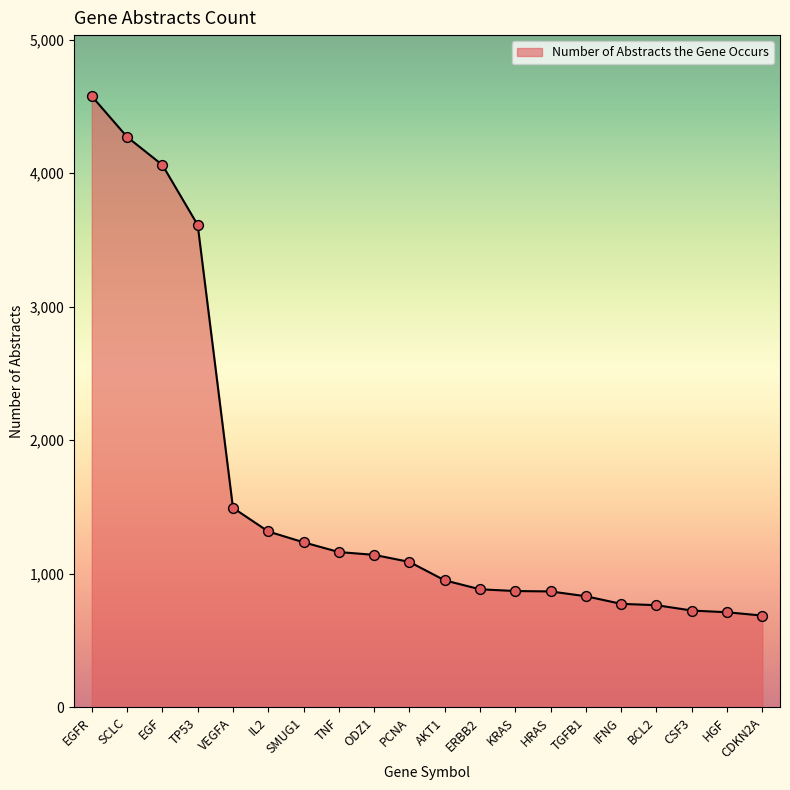

What is the change in value from TGFB1 to CSF3?

-107